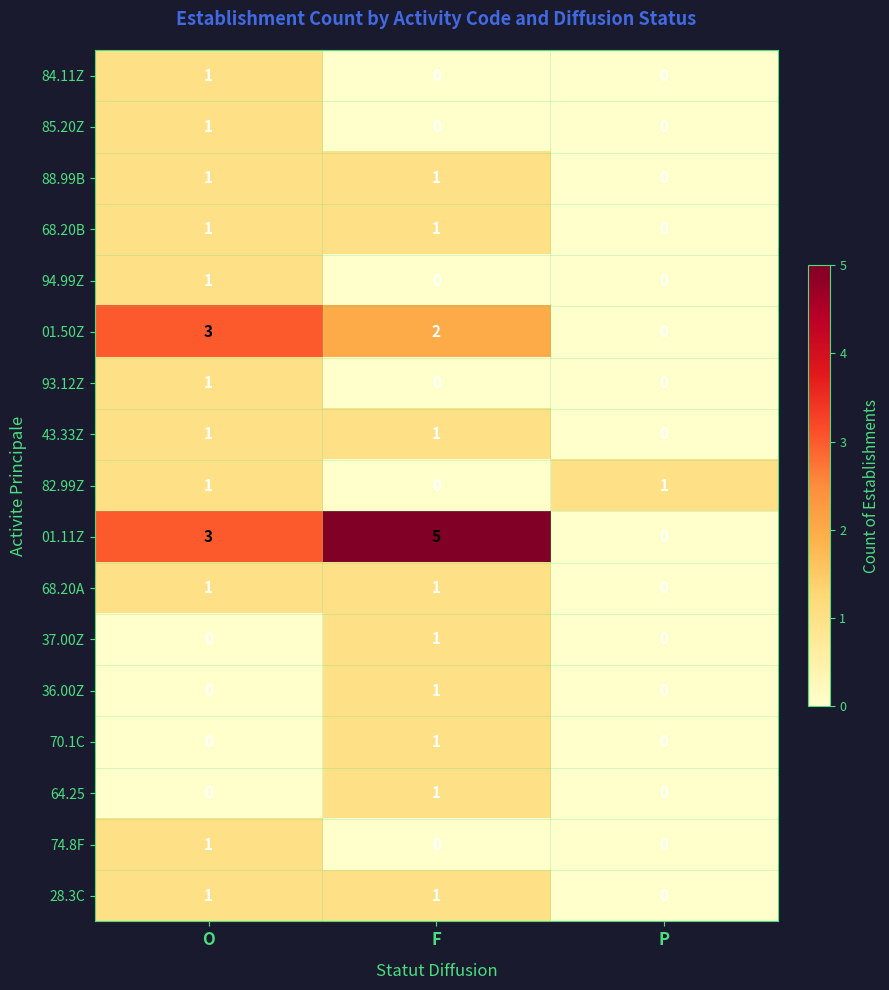

What is the spread (max minus min) of values at P?

1